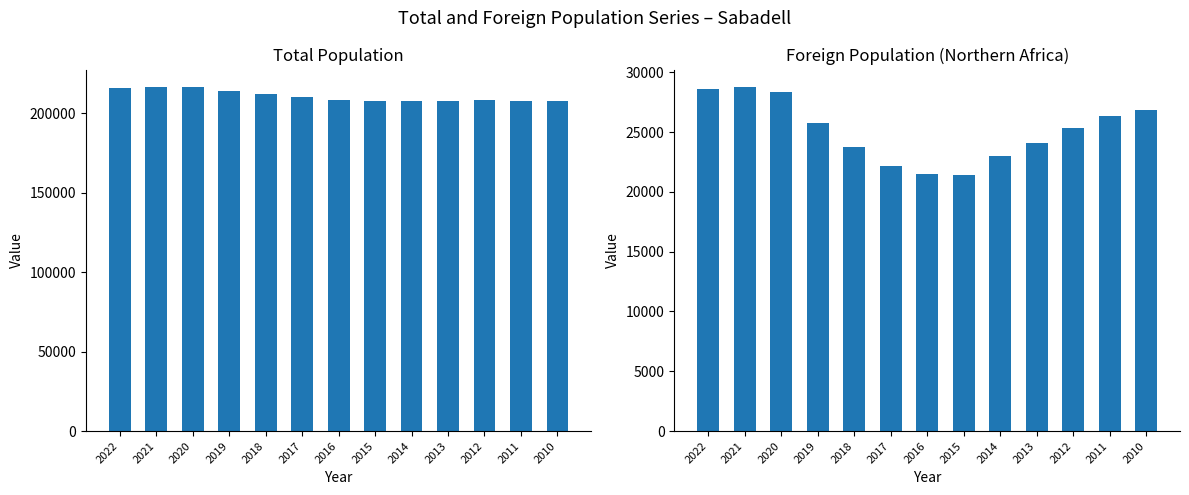

How many groups of bars are there?

13